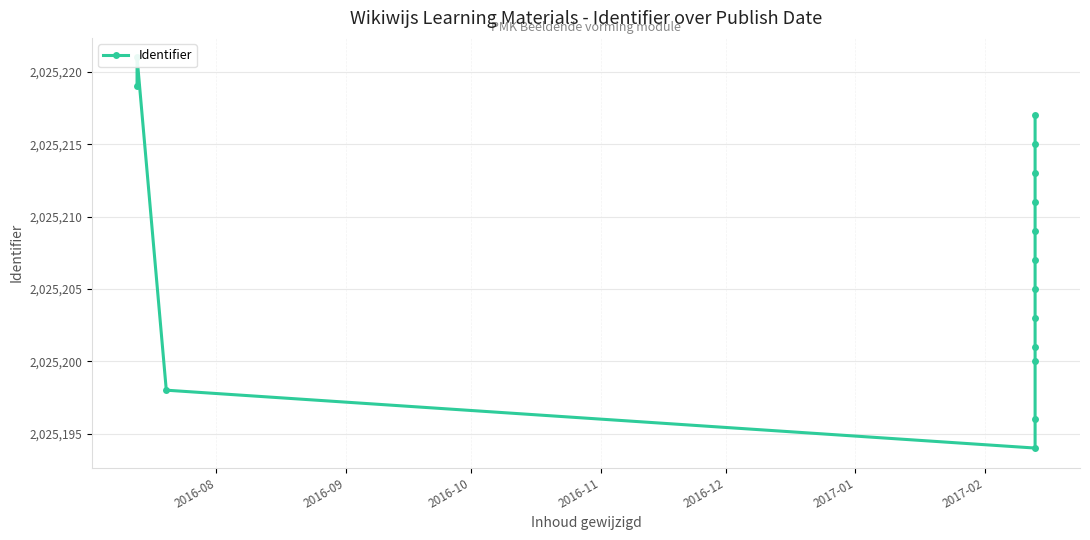

How many interior local peaks (higher than both neighbors) does the data have?

1